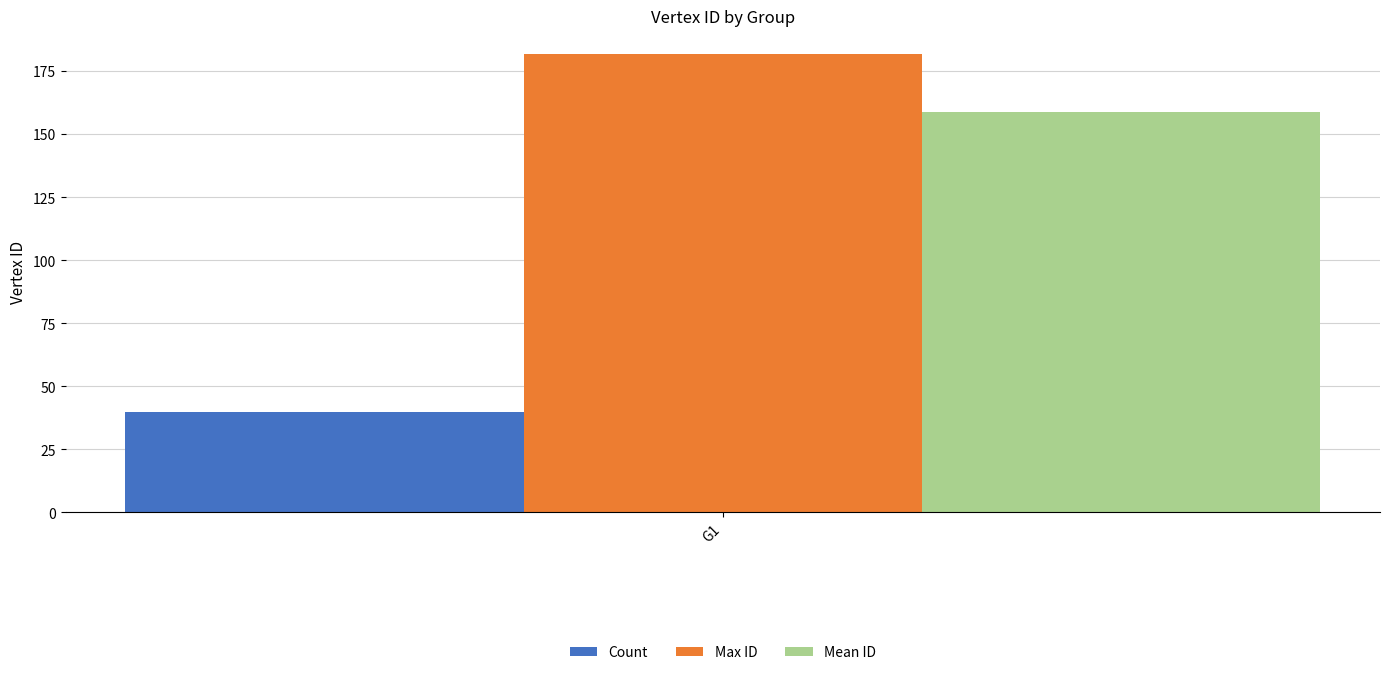

Count the number of categories in the chart.

1